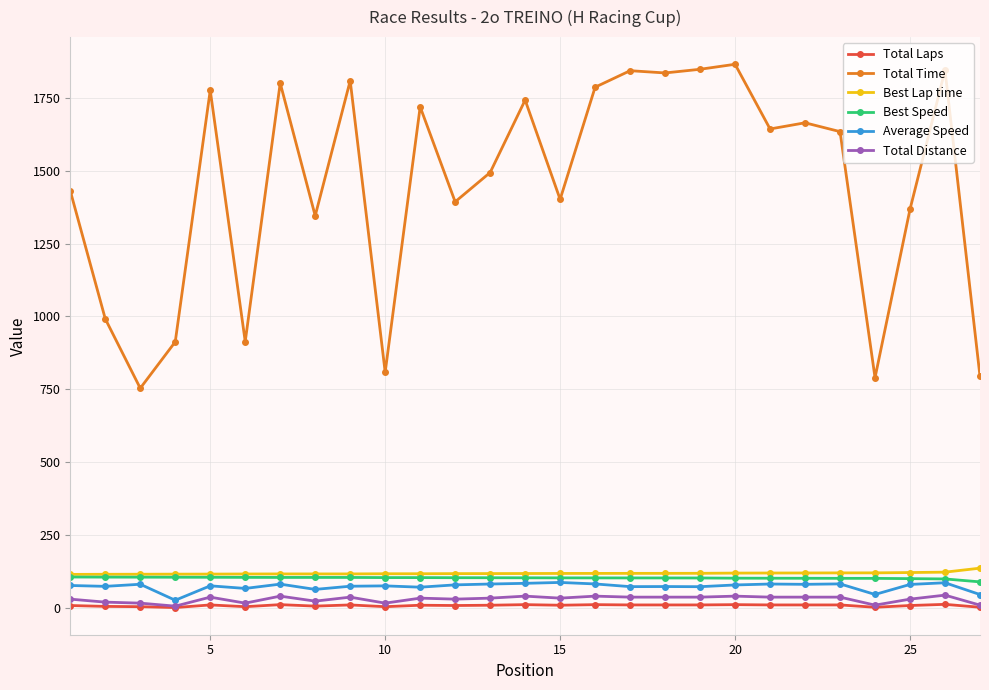

True or false: Total Laps and Total Time cross at least once.

False